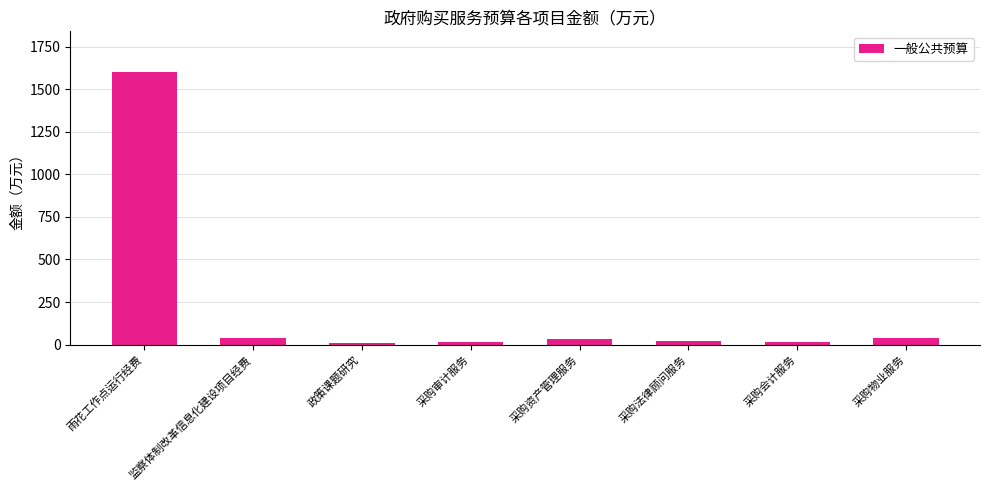

How many distinct data groups are displayed?

1